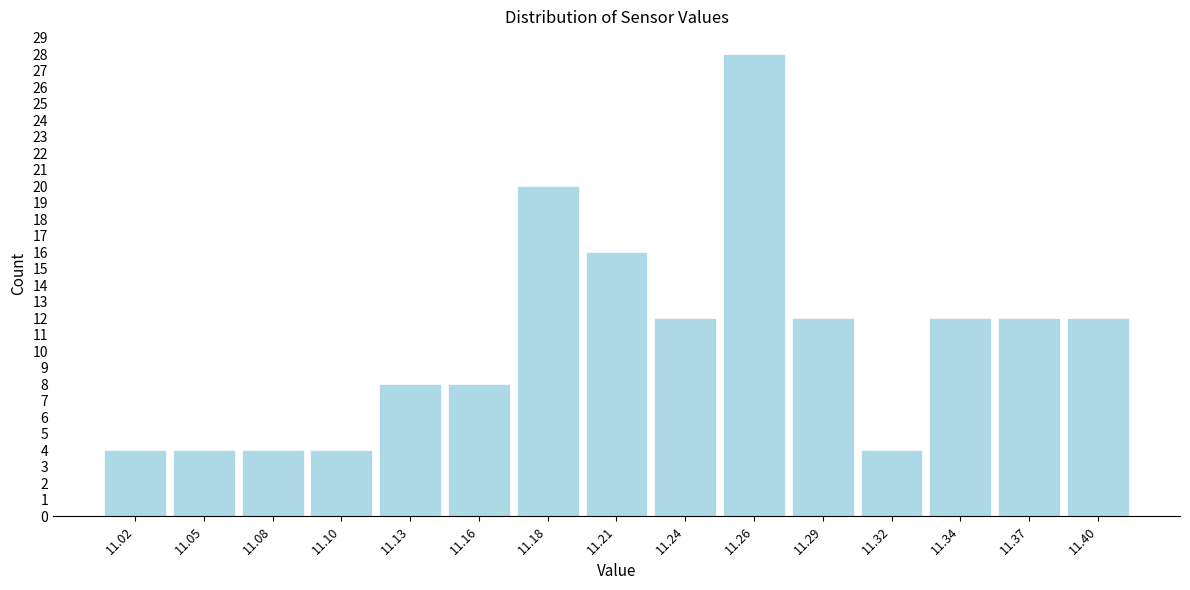

How tall is the bar that spans 11.305 to 11.330 on the x-axis? Neither the bar edges nor the heights are printed on the chart, so give them approximately, as read against the axes.

4